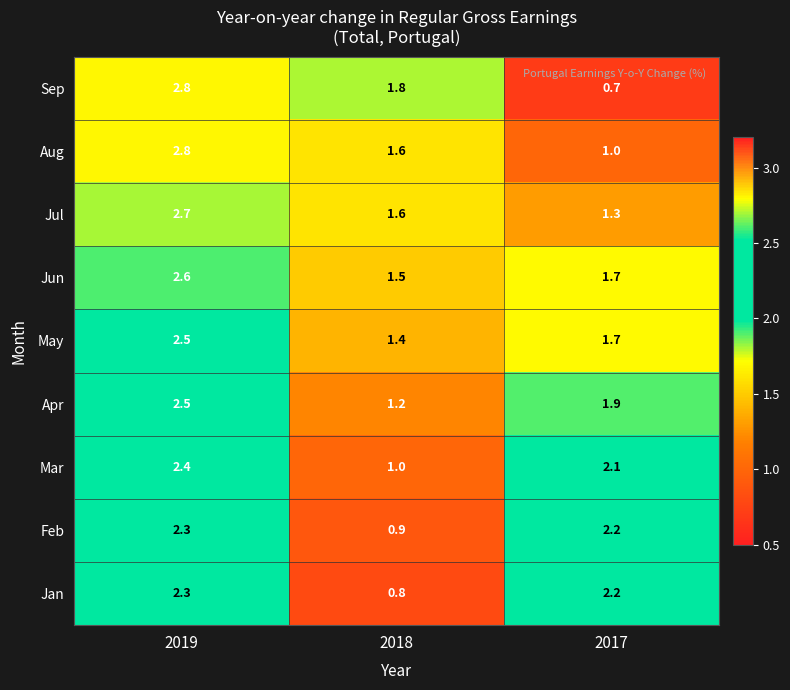

Reading left to right, list all the values displayed in this chart.

Sep: 2019=2.8	2018=1.8	2017=0.7
Aug: 2019=2.8	2018=1.6	2017=1.0
Jul: 2019=2.7	2018=1.6	2017=1.3
Jun: 2019=2.6	2018=1.5	2017=1.7
May: 2019=2.5	2018=1.4	2017=1.7
Apr: 2019=2.5	2018=1.2	2017=1.9
Mar: 2019=2.4	2018=1.0	2017=2.1
Feb: 2019=2.3	2018=0.9	2017=2.2
Jan: 2019=2.3	2018=0.8	2017=2.2